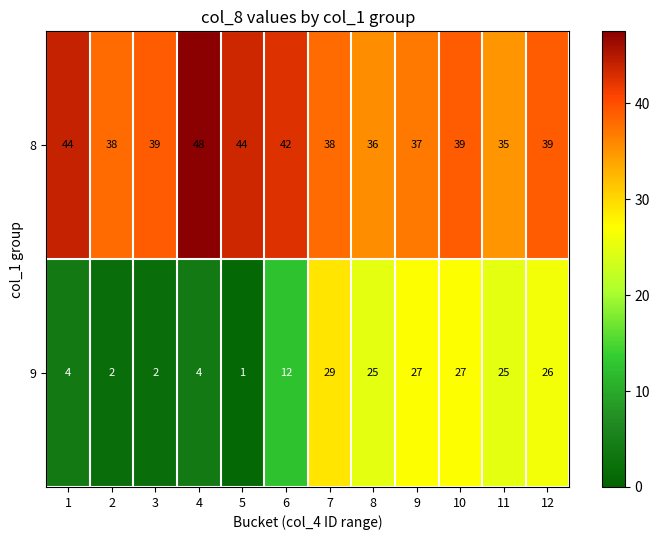

What is the difference between the maximum and minimum values in the 9 series?

28